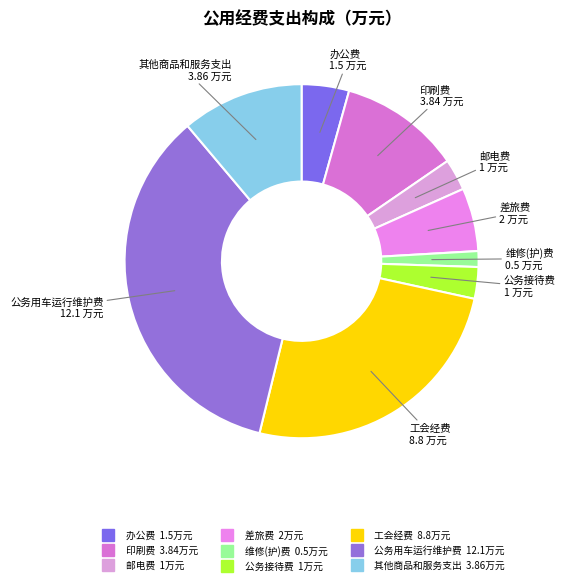

The 维修(护)费 slice represents 1% of the pie. True or false?

True